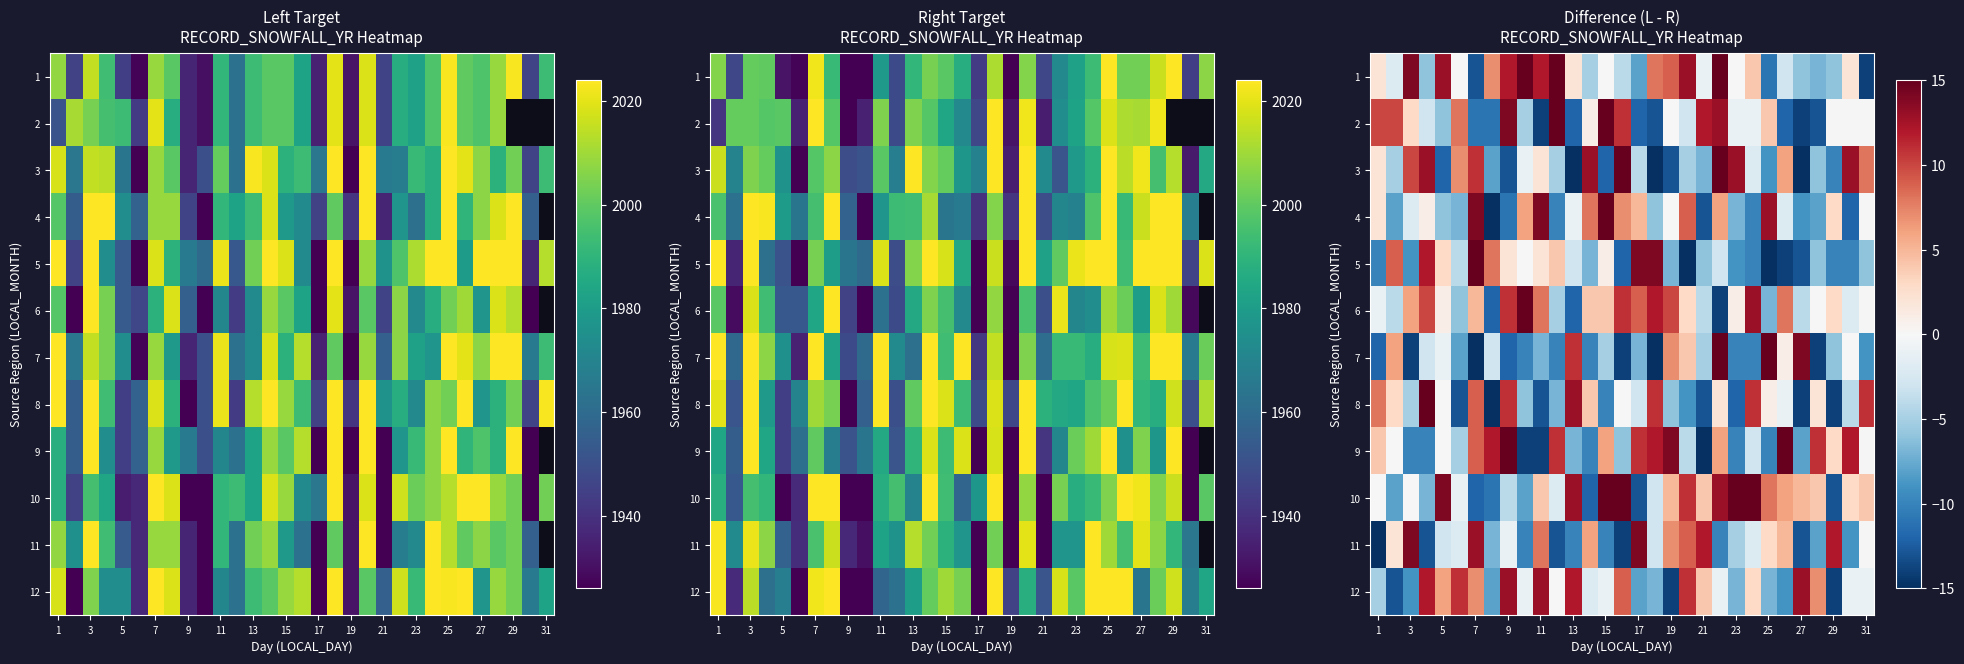

How many categories are shown in the chart?

31